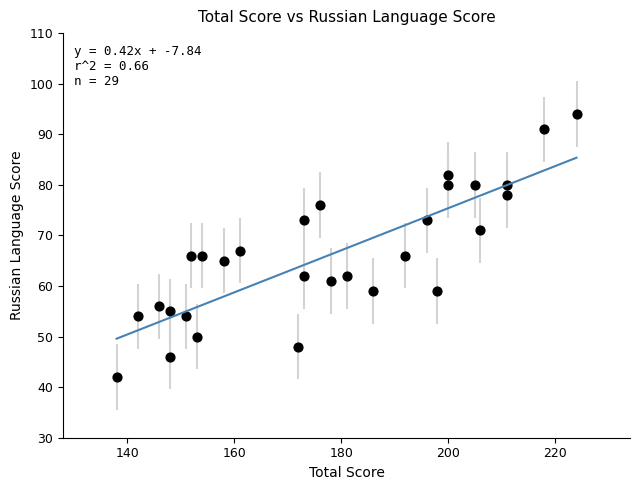

What is the range of Y values (max minus min)?

52